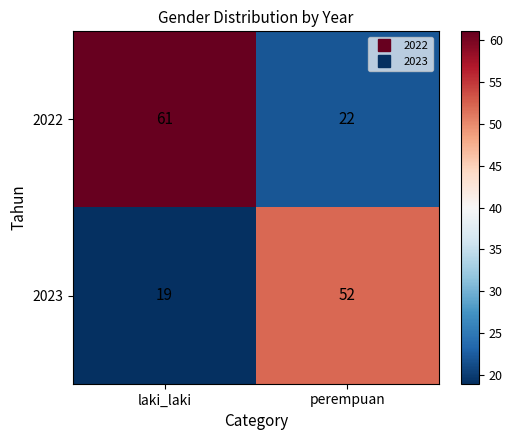

What is the total value across all series at perempuan?

74